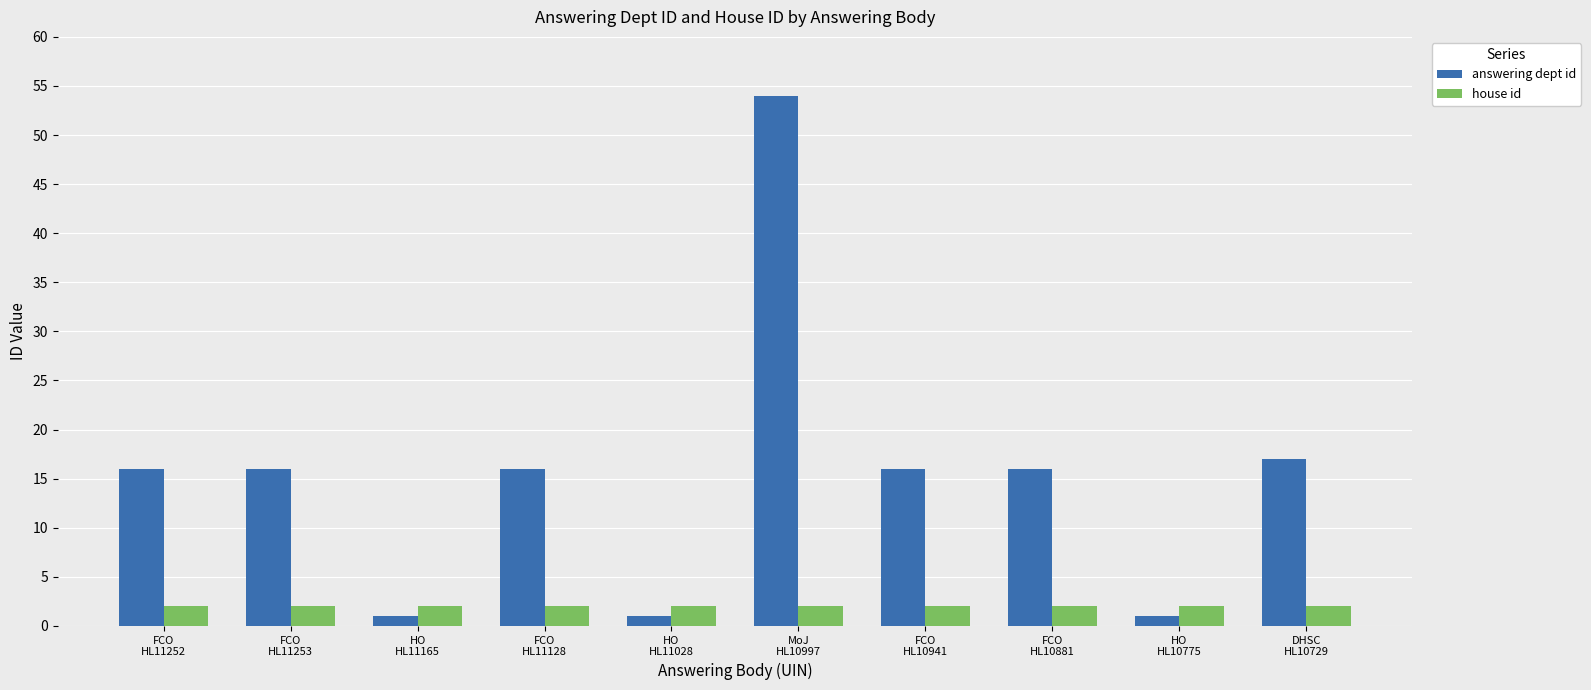

Reading left to right, transcribe all the data shown in this chart.

answering dept id: FCO
HL11252=16	FCO
HL11253=16	HO
HL11165=1	FCO
HL11128=16	HO
HL11028=1	MoJ
HL10997=54	FCO
HL10941=16	FCO
HL10881=16	HO
HL10775=1	DHSC
HL10729=17
house id: FCO
HL11252=2	FCO
HL11253=2	HO
HL11165=2	FCO
HL11128=2	HO
HL11028=2	MoJ
HL10997=2	FCO
HL10941=2	FCO
HL10881=2	HO
HL10775=2	DHSC
HL10729=2